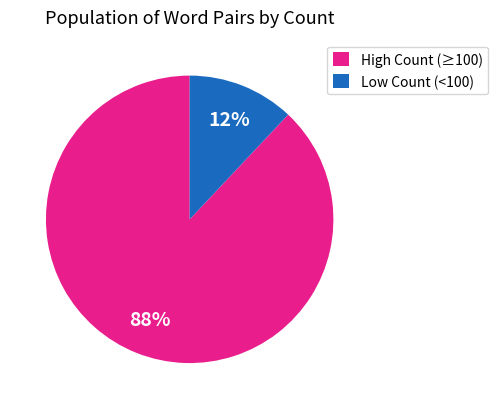

How many slices are in this pie chart?

2